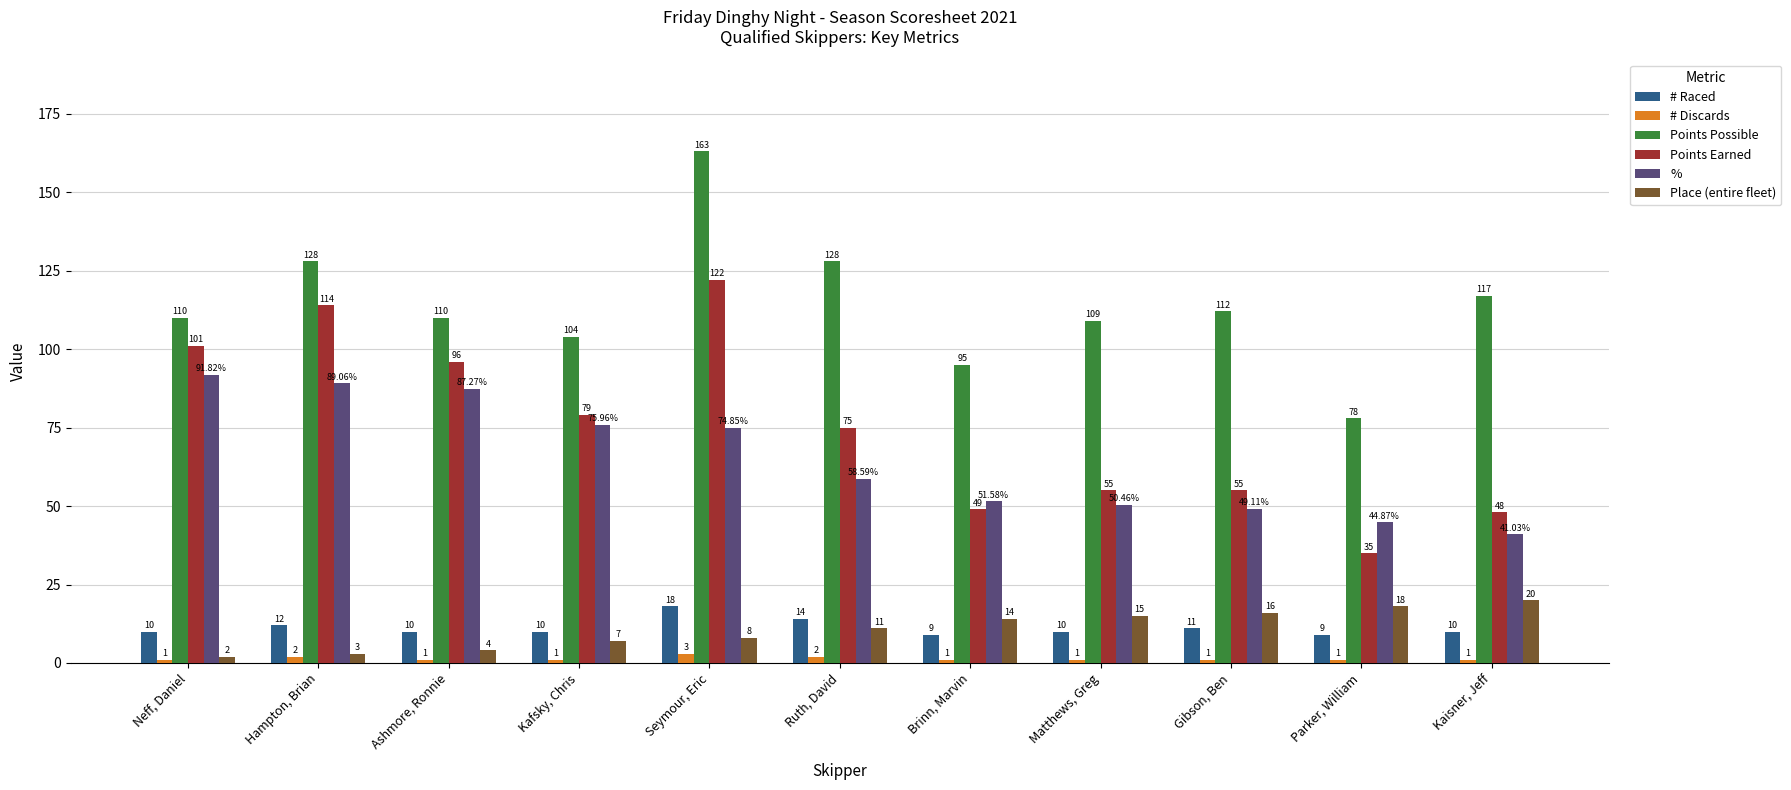

The value of Points Earned at Brinn, Marvin is 49.0. True or false?

True